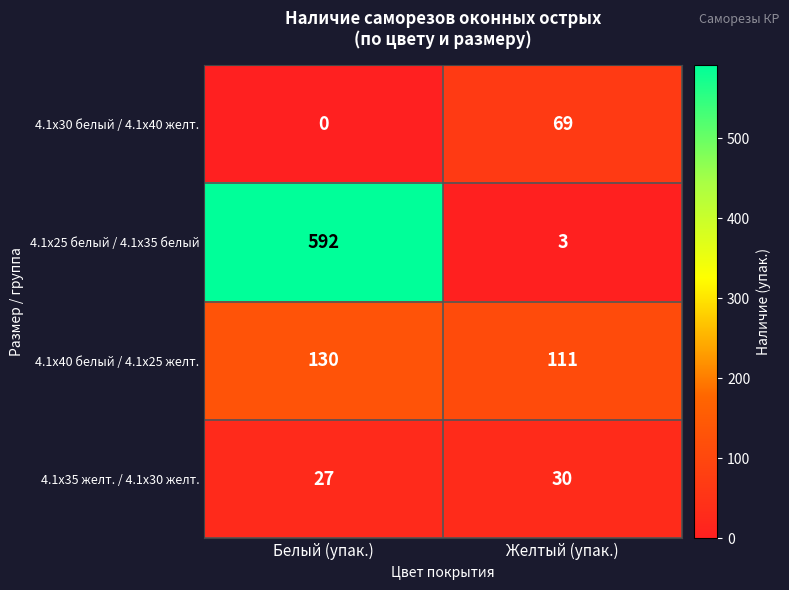

The 4.1x30 белый / 4.1x40 желт. series shows 69 at Желтый (упак.). True or false?

True